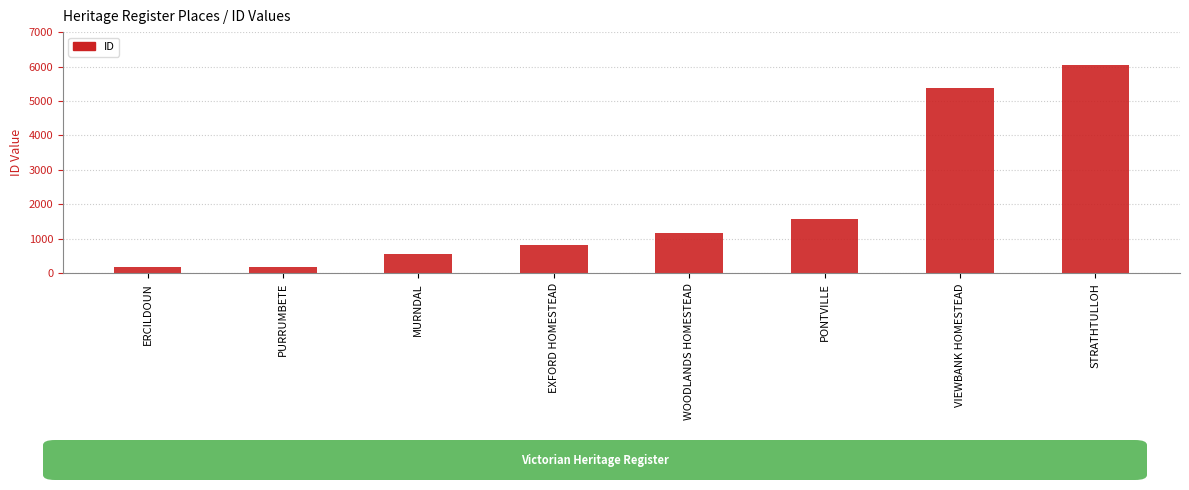

What is the sum of all values?

15959